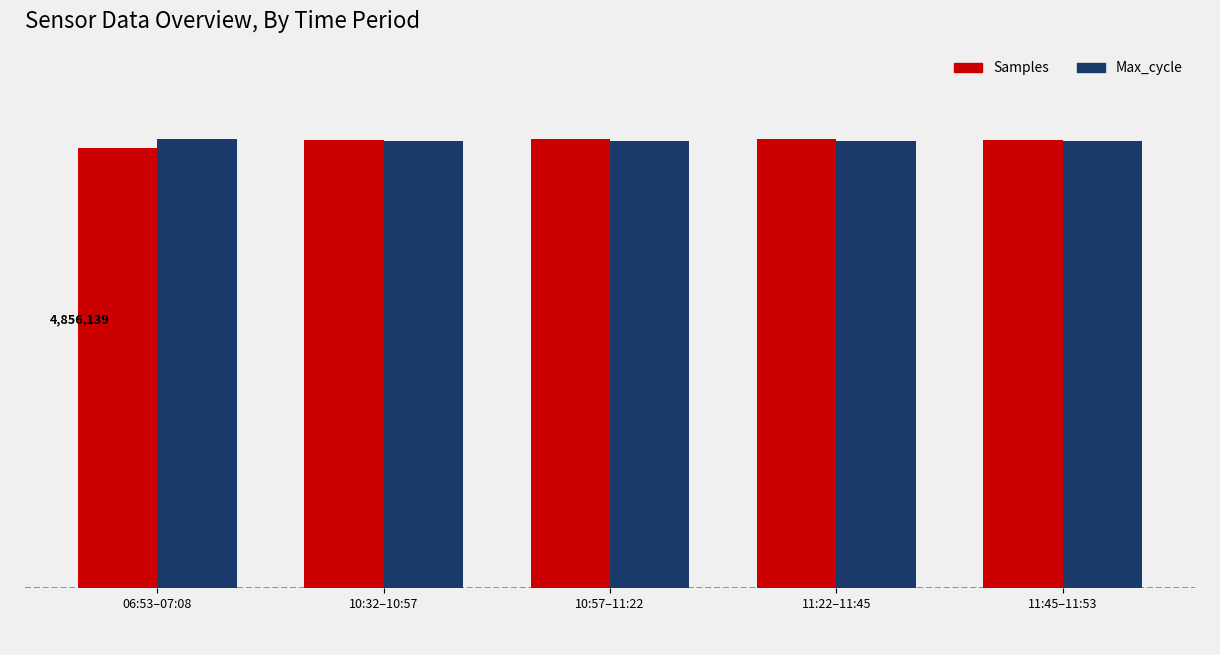

What is the label of the 4th bar from the left?

11:22–11:45